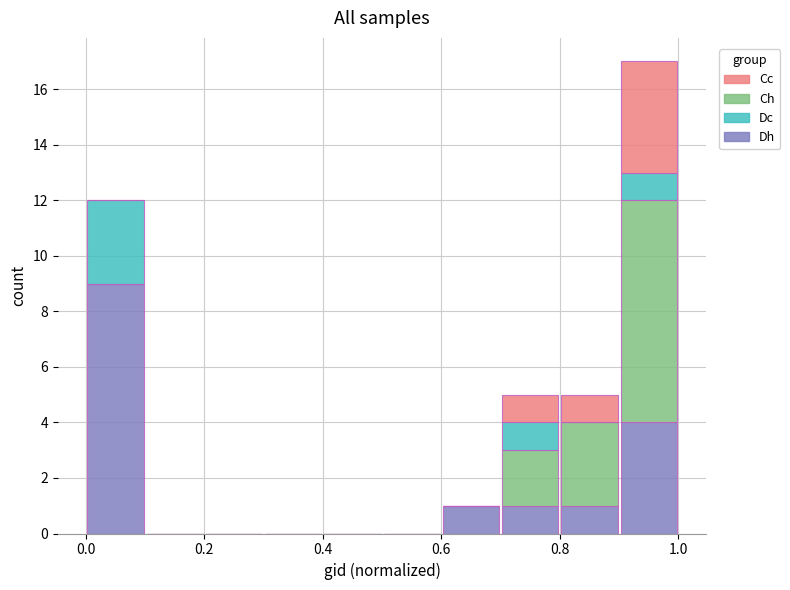

Reading left to right, transcribe this chart: for each stacked bar, give the range it covers on the x-axis and its total height. The values are not printed on the chart, so give them approximately, as read against the axis.

0.0 to 0.1: 12
0.1 to 0.2: 0
0.2 to 0.3: 0
0.3 to 0.4: 0
0.4 to 0.5: 0
0.5 to 0.6: 0
0.6 to 0.7: 1
0.7 to 0.8: 5
0.8 to 0.9: 5
0.9 to 1.0: 17